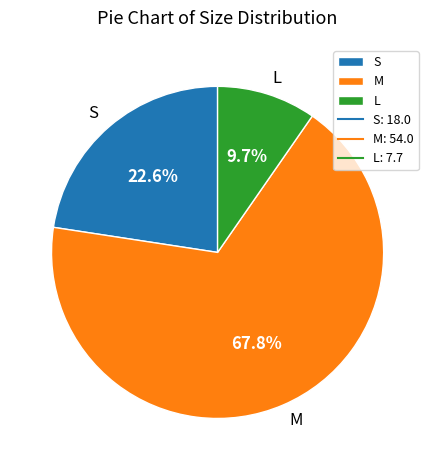

How many segments does this pie chart have?

3